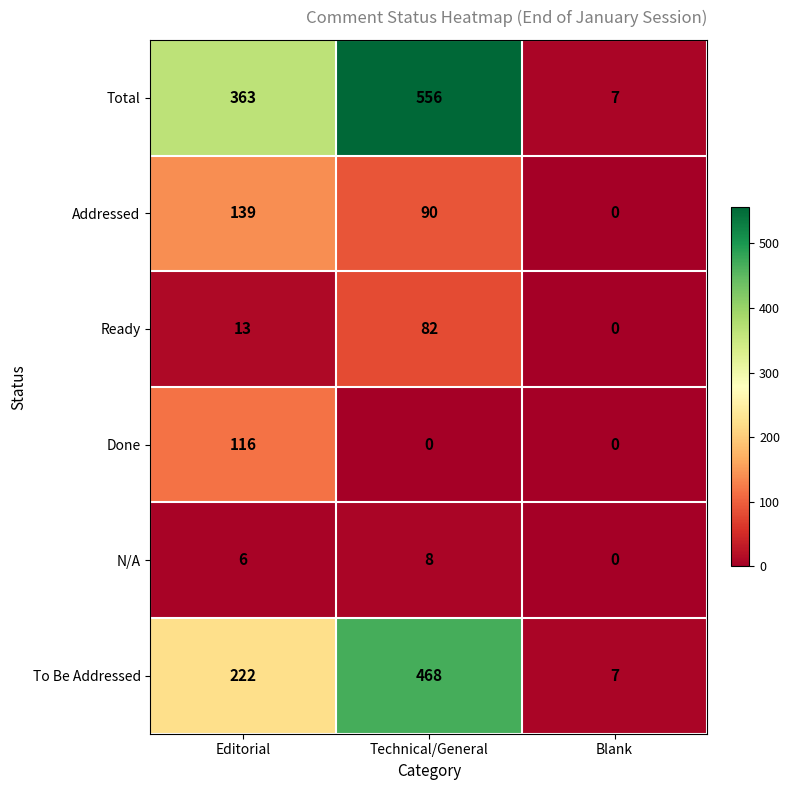

What is the sum of the Addressed values at Blank and Technical/General?

90